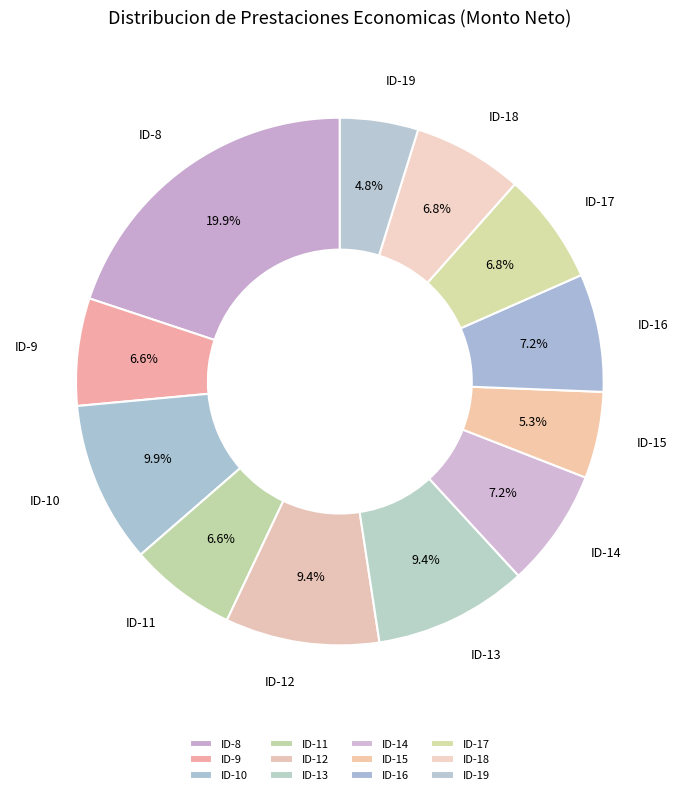

To the nearest percent, what percentage of the pie is ID-15?

5%